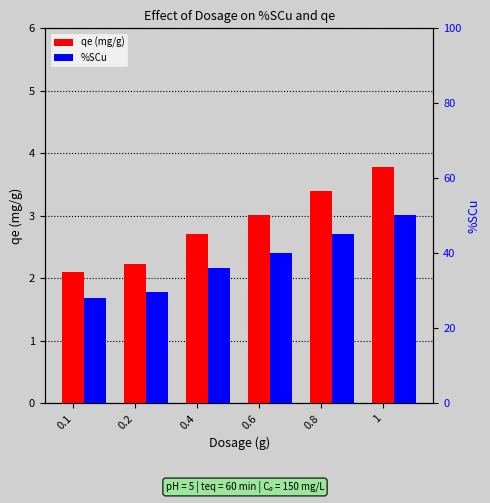

What is the label of the 3rd bar from the left?

0.4